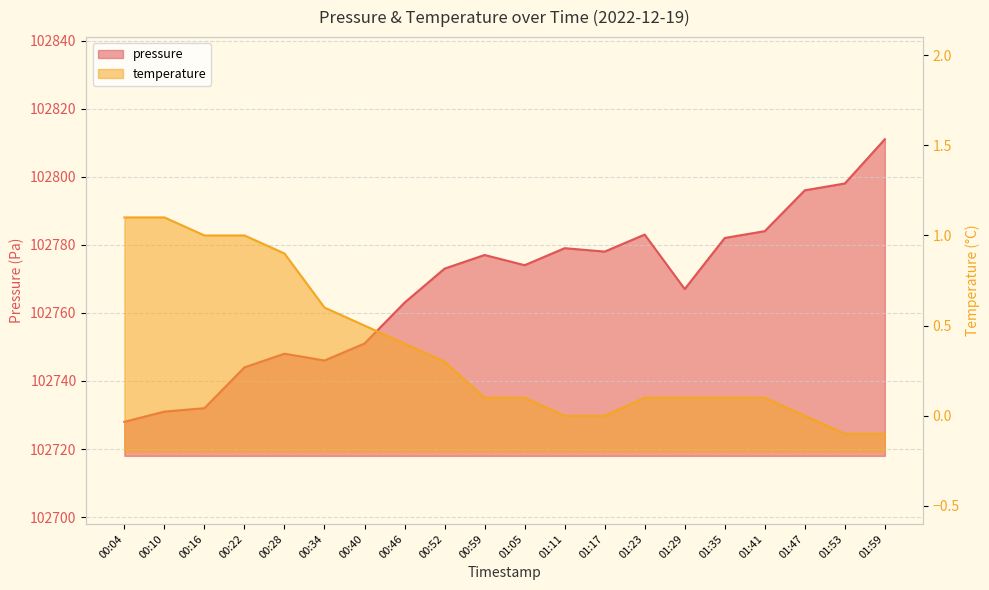

What is the label of the 15th point from the right?

00:34